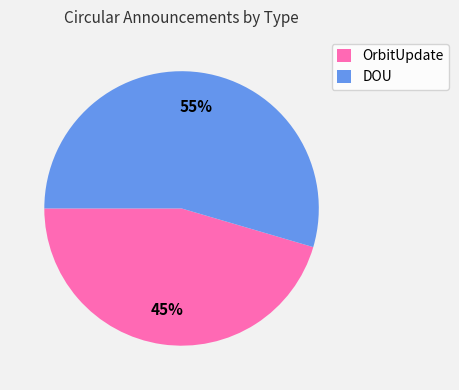

Is the sum of DOU and OrbitUpdate greater than half?

Yes